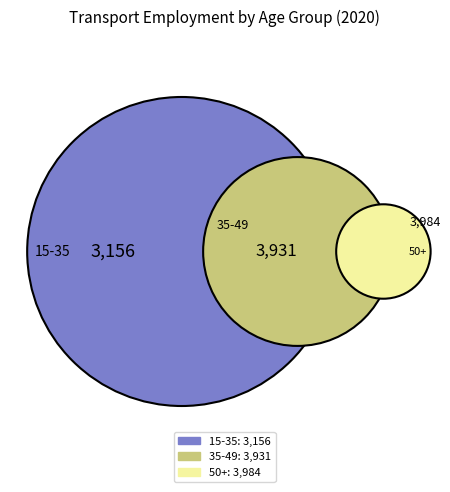

To the nearest percent, what portion does 35-49 represent?

36%